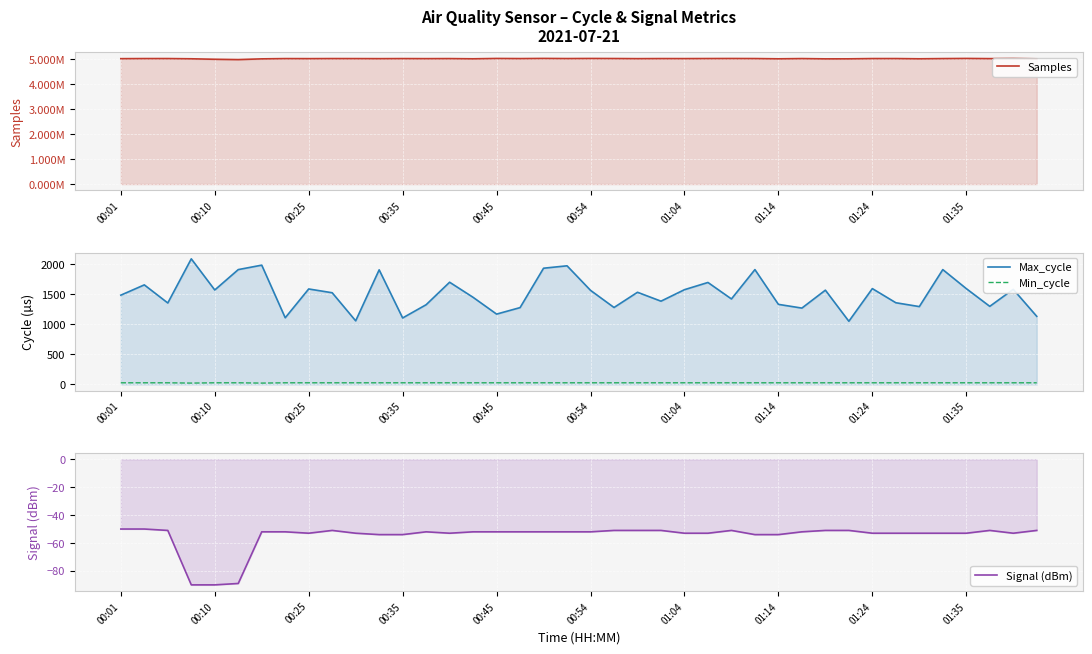

What is the sum of all Samples values?

200805371